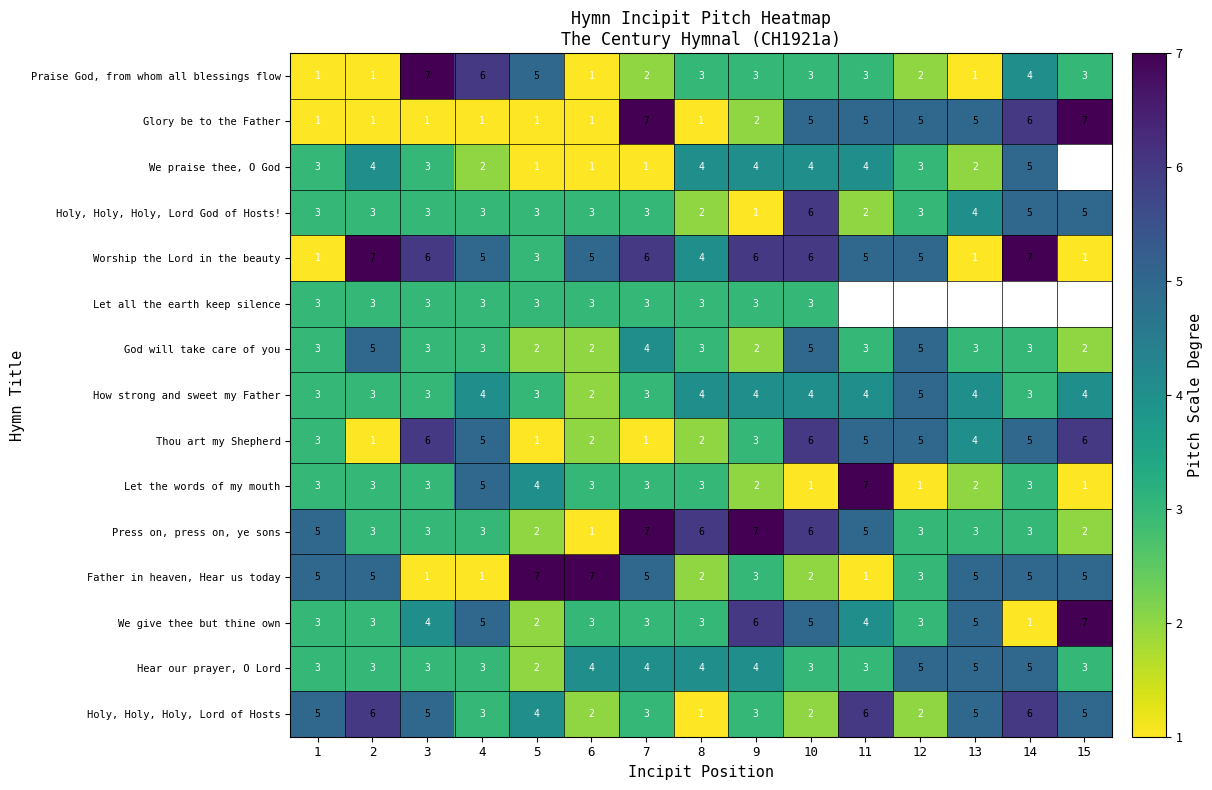

What is the difference between the maximum and second lowest values in the Holy, Holy, Holy, Lord God of Hosts! series?

4